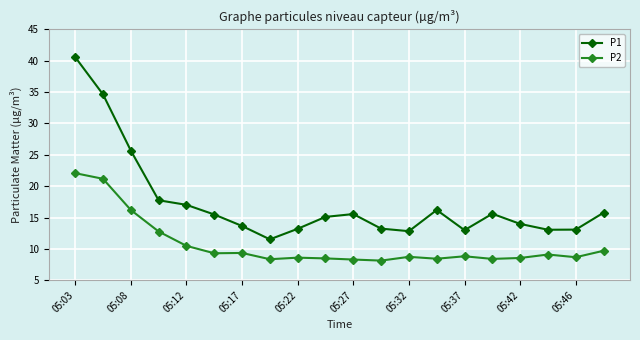

Which series has the largest total across all categories?

P1